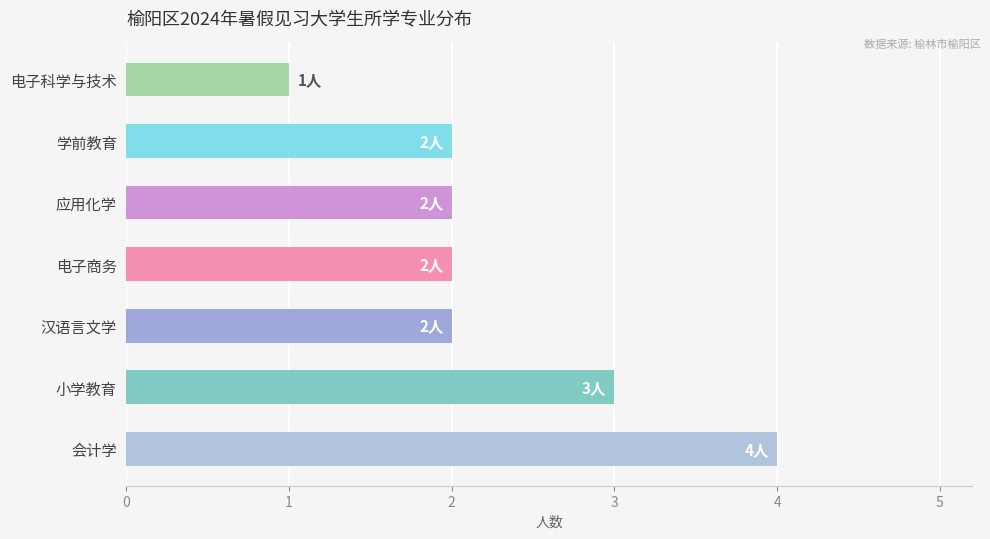

Which label corresponds to the smallest value in the chart?

电子科学与技术